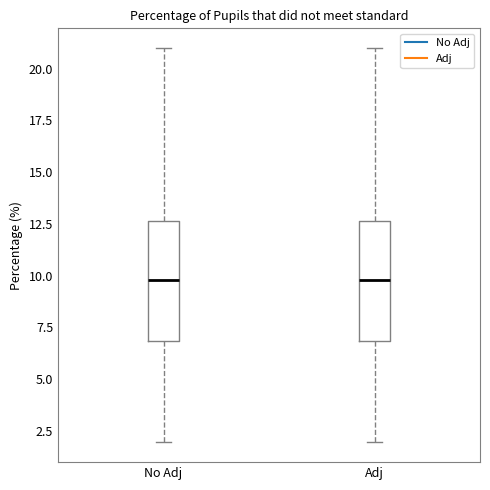

Reading left to right, transcribe this box plot: for each box, give where its median line is, the range the box spans, and where its two whiskers end, as read against the y-axis. The values are not printed on the chart, so give them approximately, as read against the axis.

No Adj: median 10.0, box 7.0 to 12.5, whiskers 2.0 to 21.0
Adj: median 10.0, box 7.0 to 12.5, whiskers 2.0 to 21.0